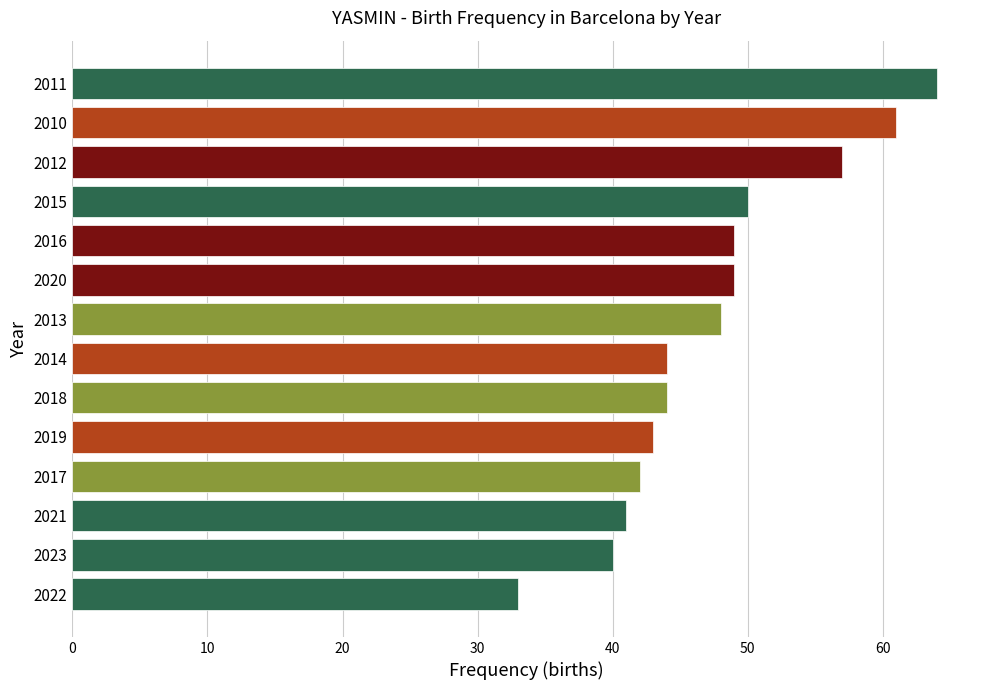

How many values are below 48?

7